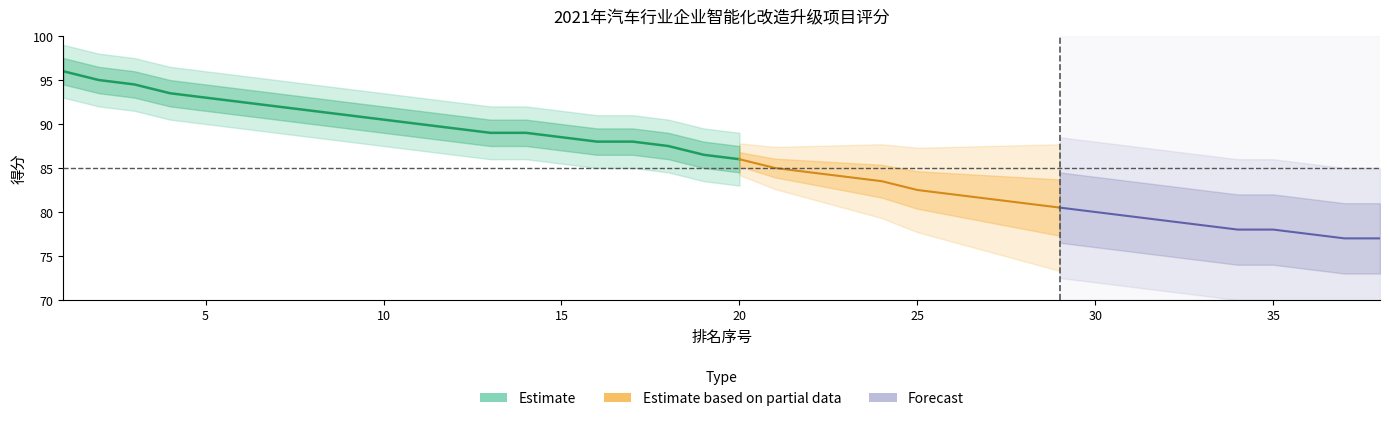

What is the difference between the values at 14 and 6?

3.5